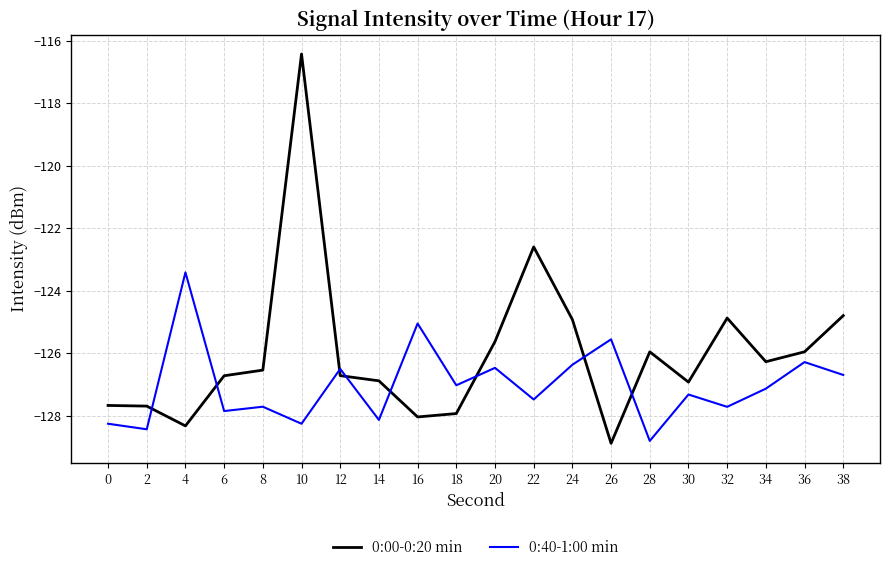

What is the difference between the highest and lowest values at 32?

2.8